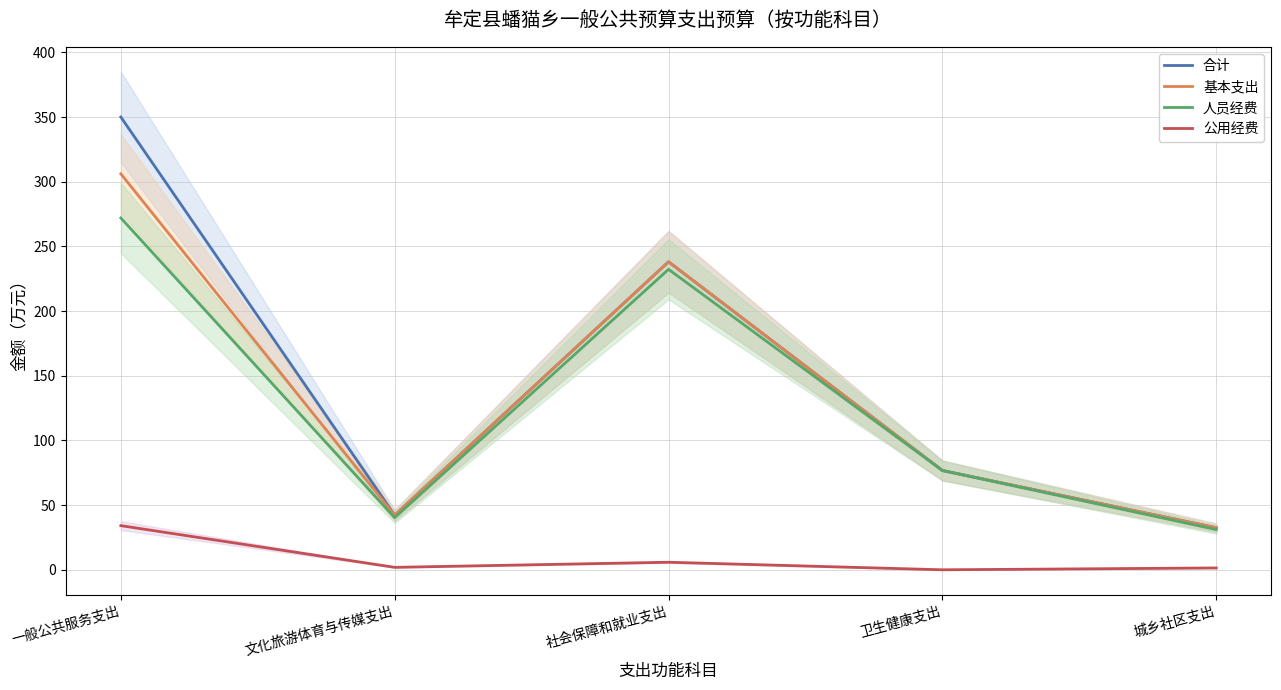

Is it true that 公用经费 equals 1.9 at 文化旅游体育与传媒支出?

True